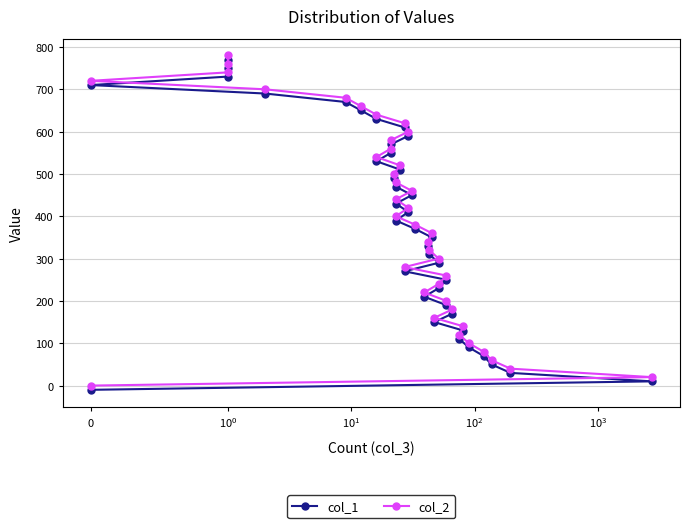

What is the sum of all col_2 values?

15600